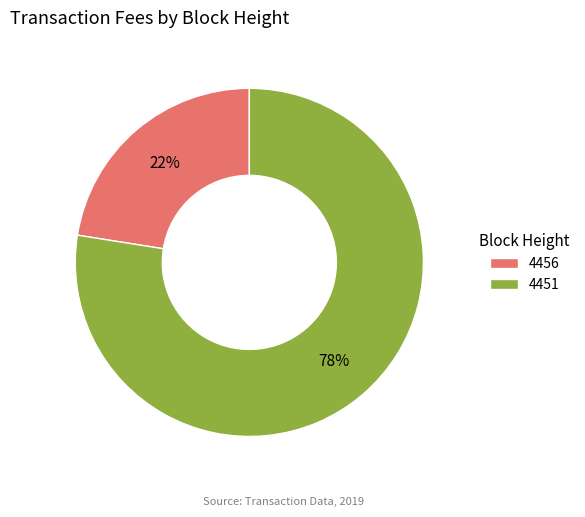

Do 4451 and 4456 together represent more than half of the pie?

Yes